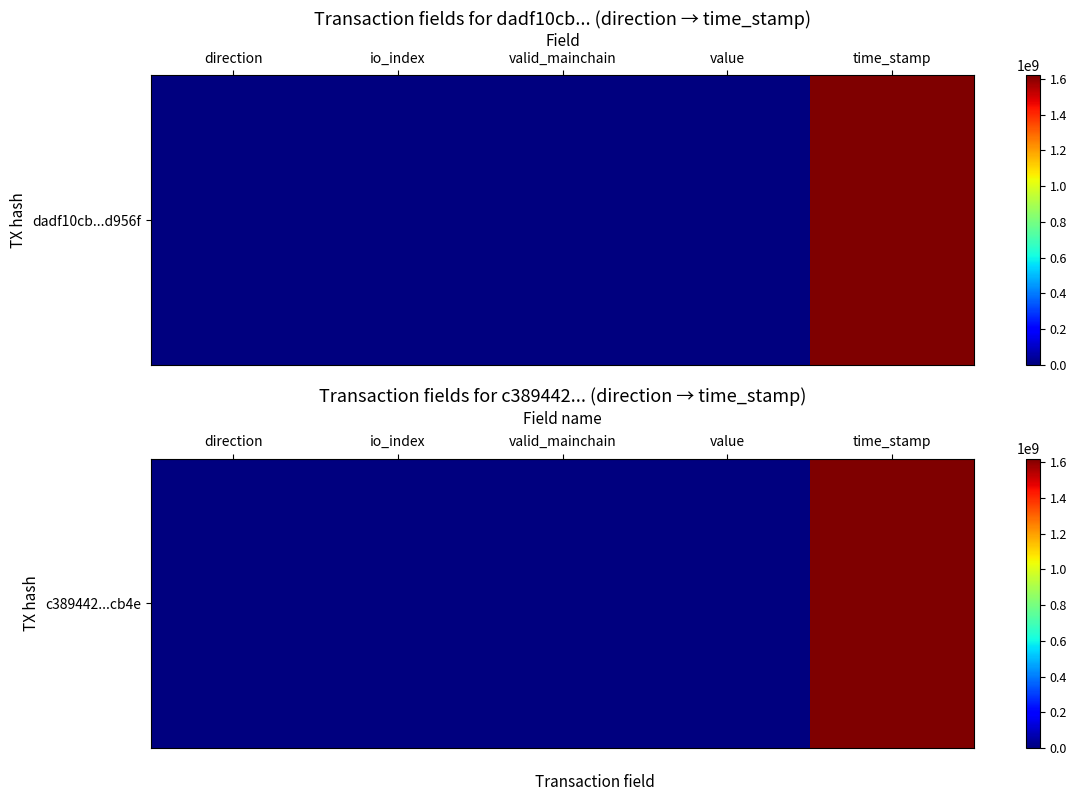

How many categories are shown in the chart?

5